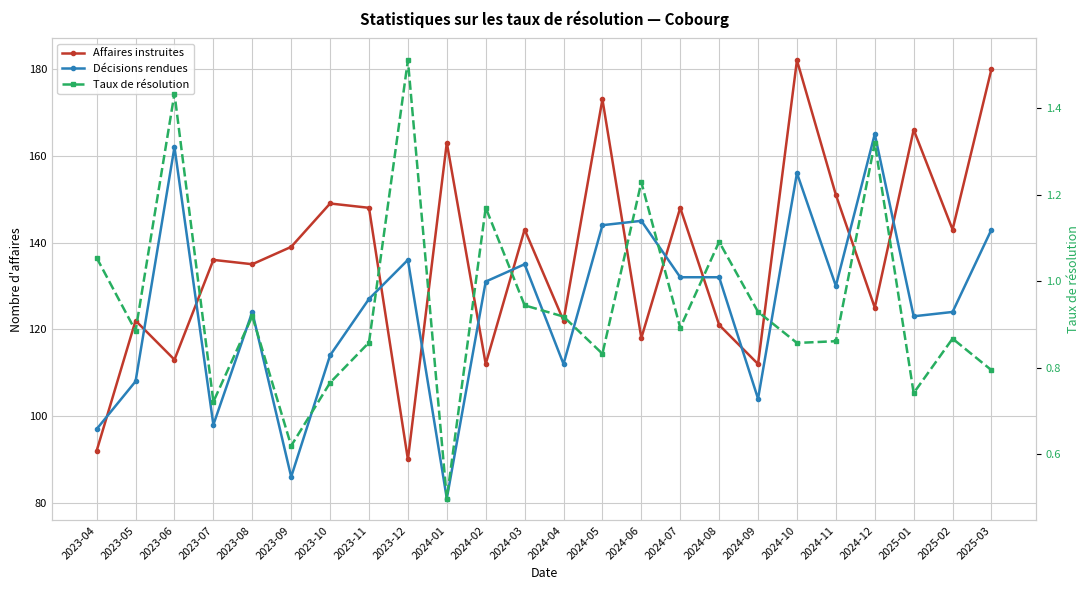

Rank the series at 2024-07 from highest to lowest value.

Affaires instruites, Décisions rendues, Taux de résolution